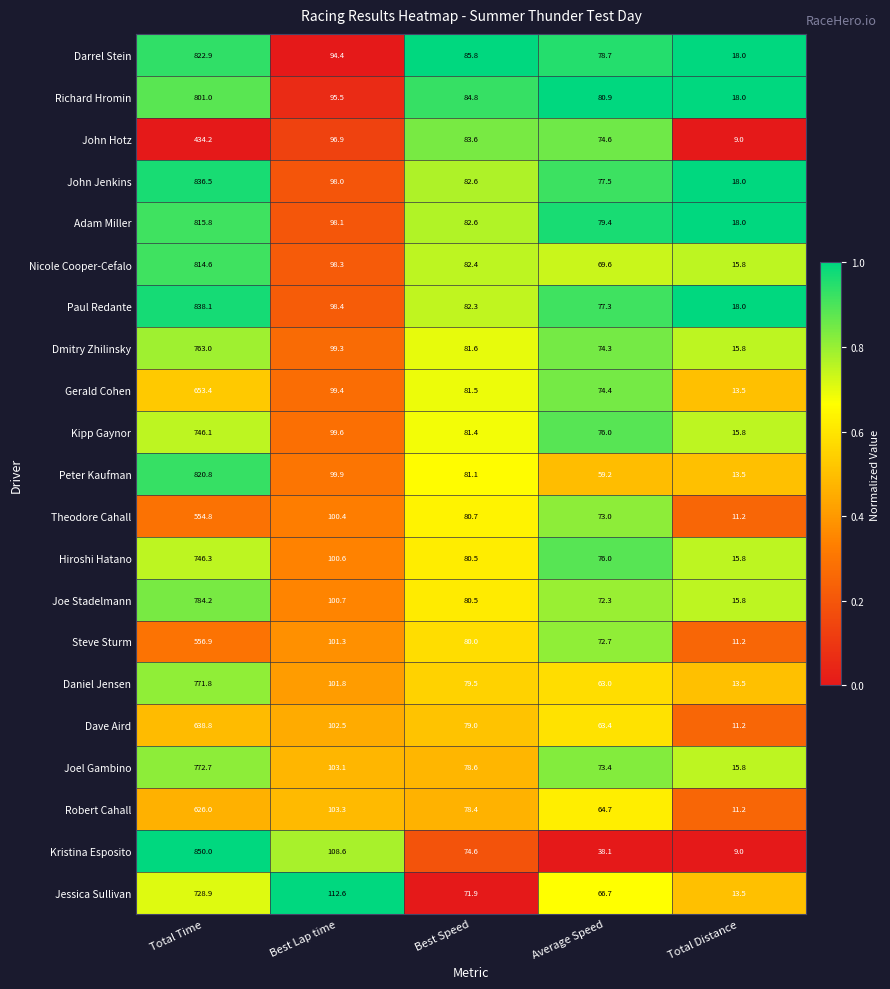

Which series has the widest spread of values?

Kristina Esposito